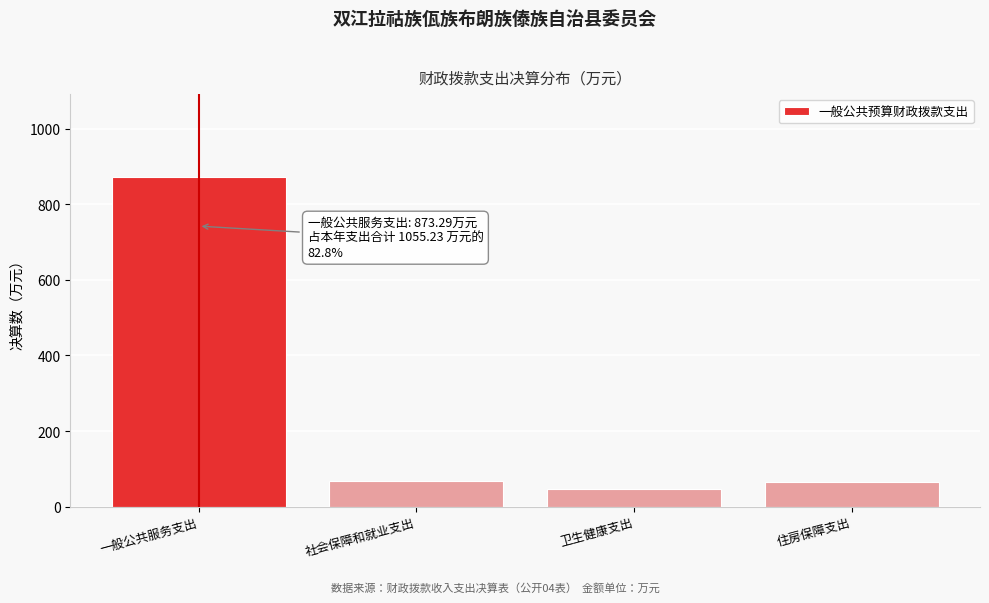

Which has a higher value, 一般公共服务支出 or 卫生健康支出?

一般公共服务支出